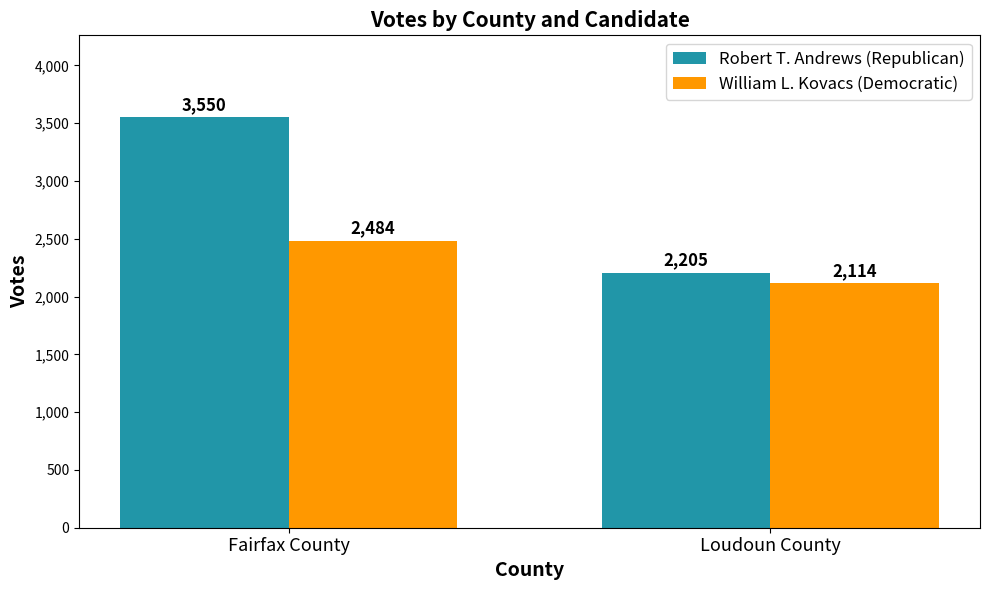

What is the minimum value shown in the chart?

2114